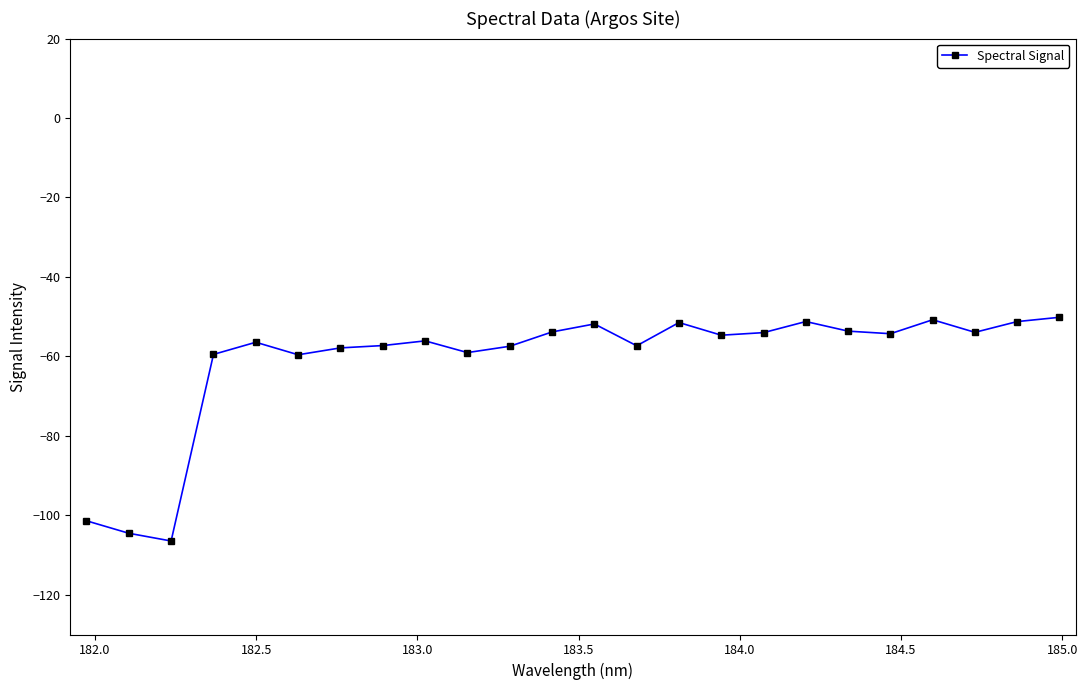

How many categories are shown in the chart?

24